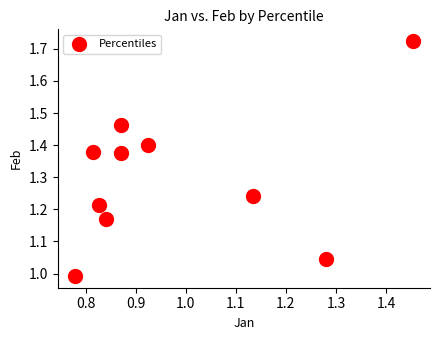

What is the range of X values (max minus min)?

0.7